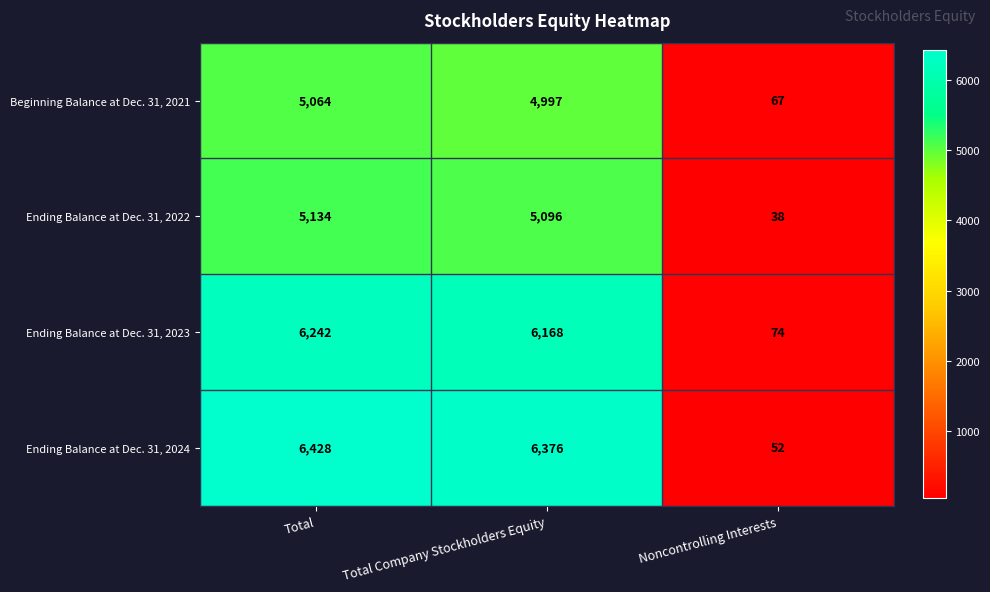

What is the difference between the second highest and minimum values in the Ending Balance at Dec. 31, 2024 series?

6324